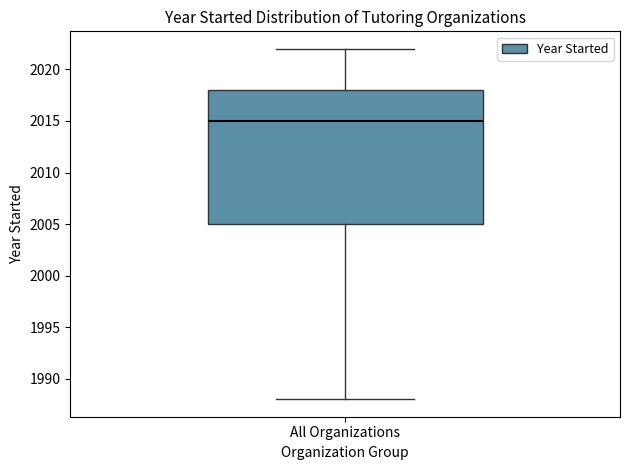

Transcribe this box plot: give where the median line is, the range the box spans, and where the two whiskers end, as read against the y-axis. The values are not printed on the chart, so give them approximately, as read against the axis.

median 2015, box 2005 to 2018, whiskers 1988 to 2022